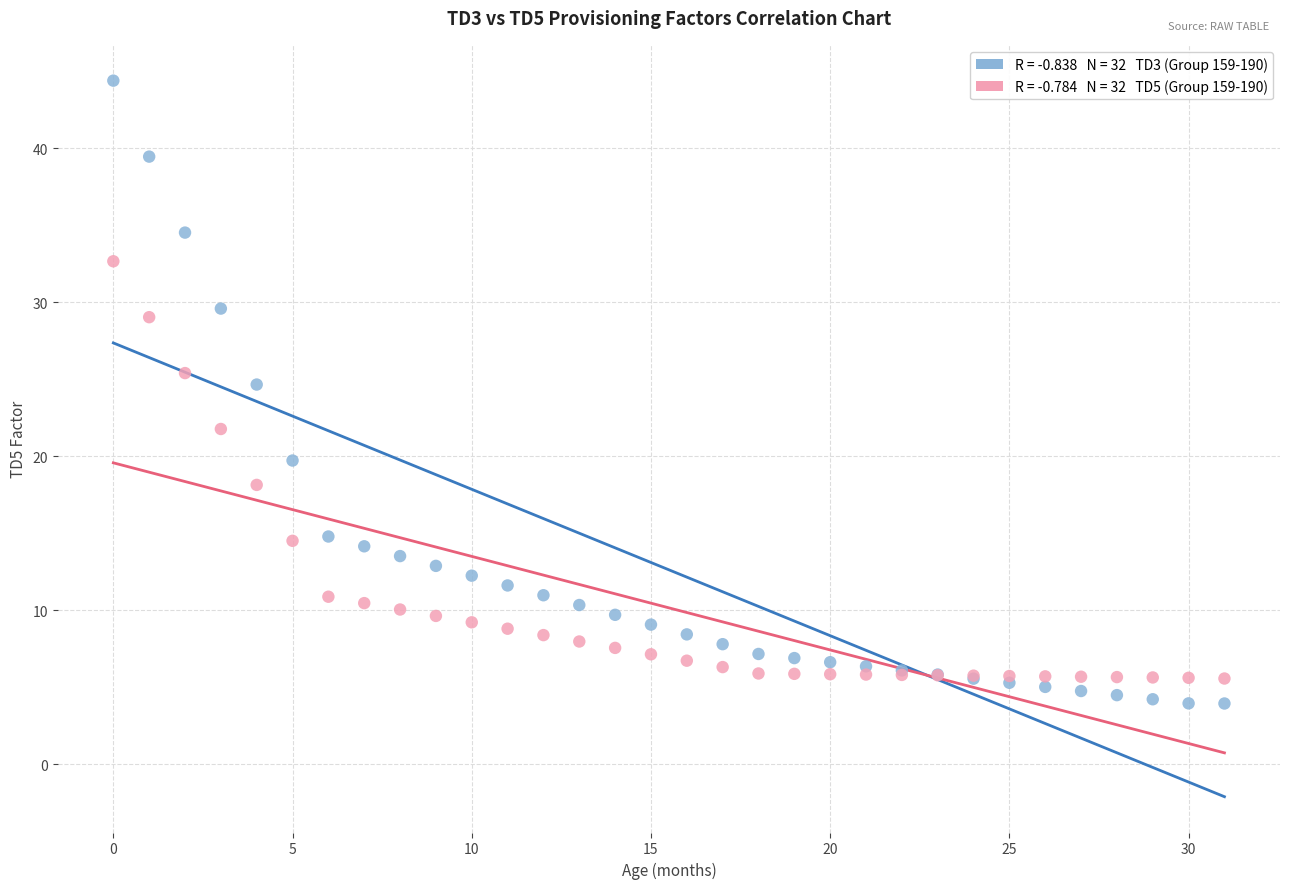

Across all series, what Y value is closest to 24?

24.7